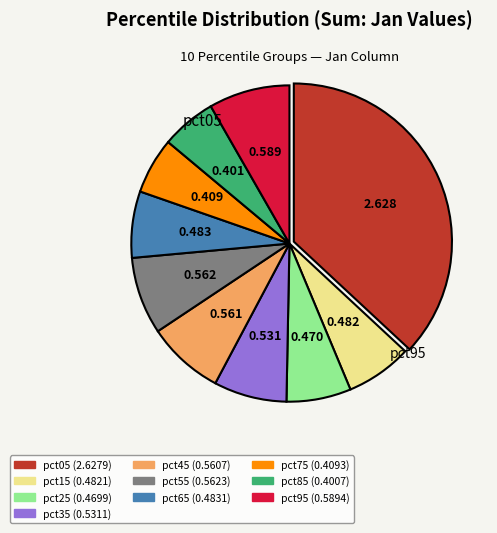

Is there a majority slice in this chart?

No